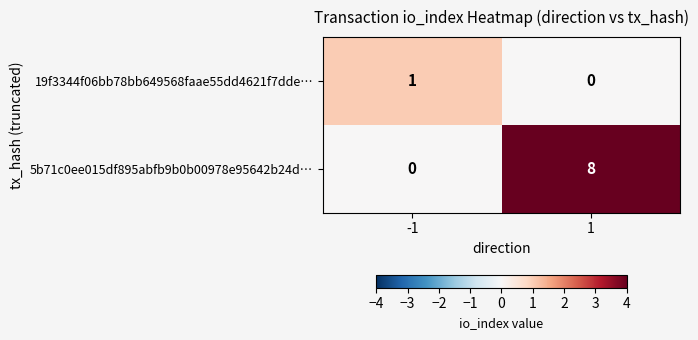

Reading right to left, what are all the values shown in this chart?

19f3344f06bb78bb649568faae55dd4621f7dde…: 0	1
5b71c0ee015df895abfb9b0b00978e95642b24d…: 8	0